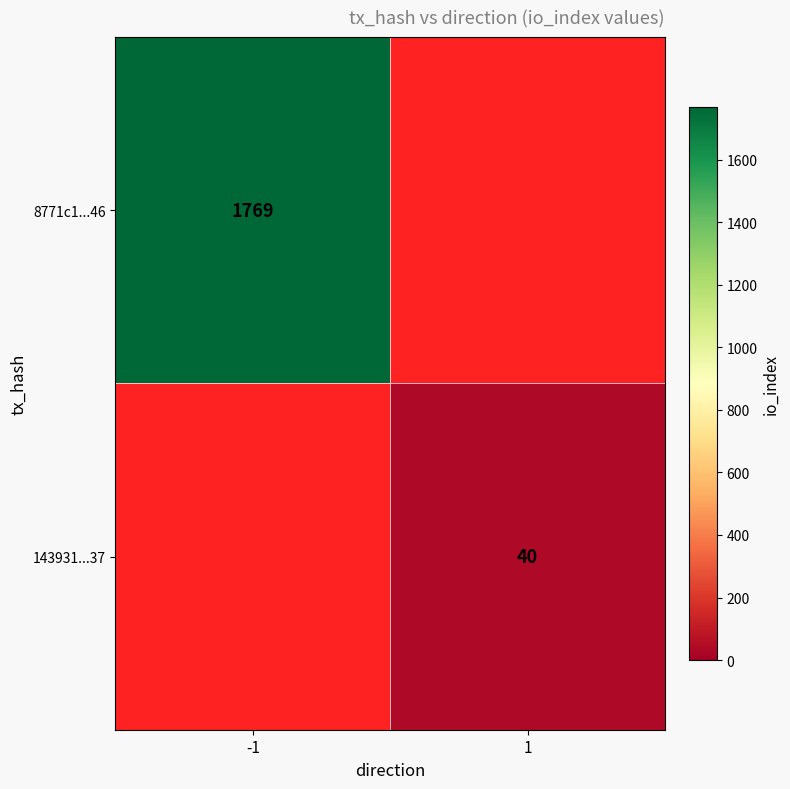

The value of 8771c1...46 at -1 is 2694. True or false?

False